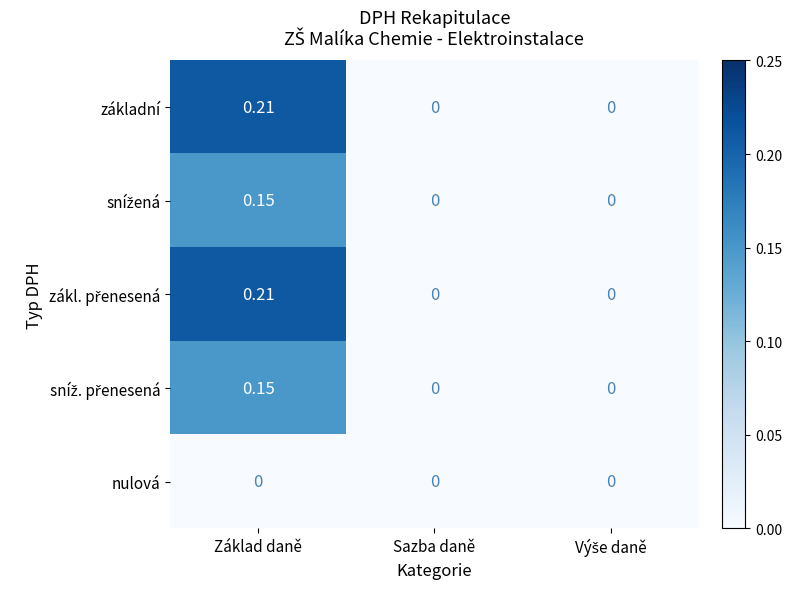

How many categories are shown in the chart?

3